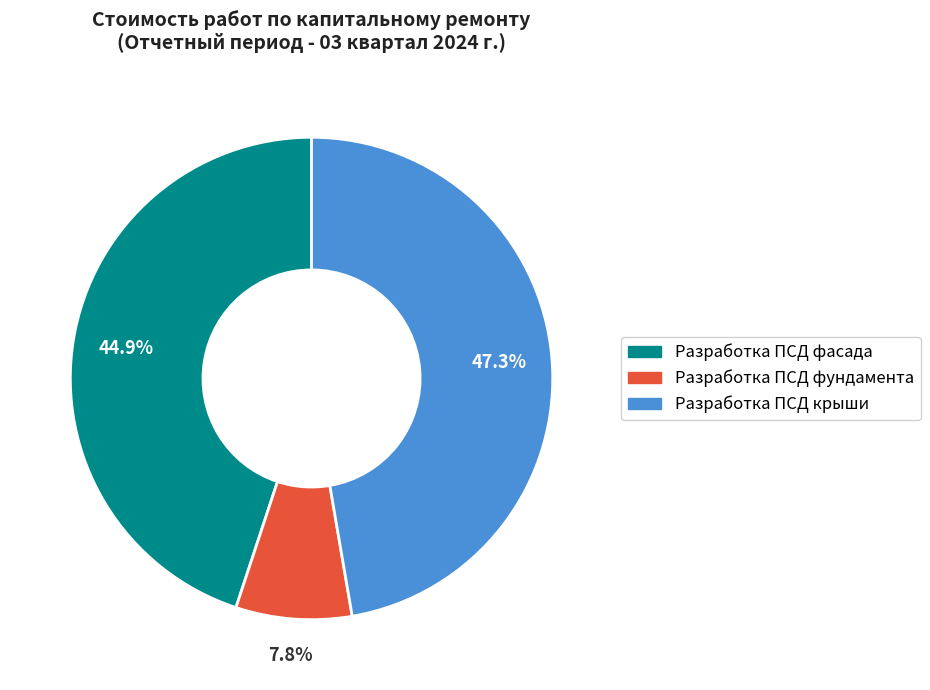

What percentage is the Разработка ПСД фасада slice, to the nearest percent?

45%